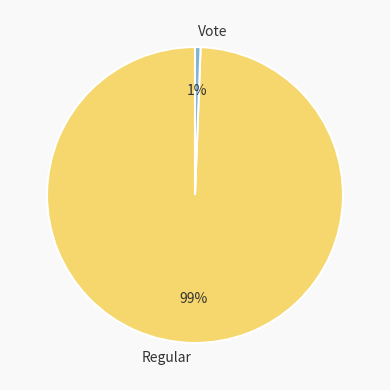

Which category has the biggest portion of the pie?

Regular